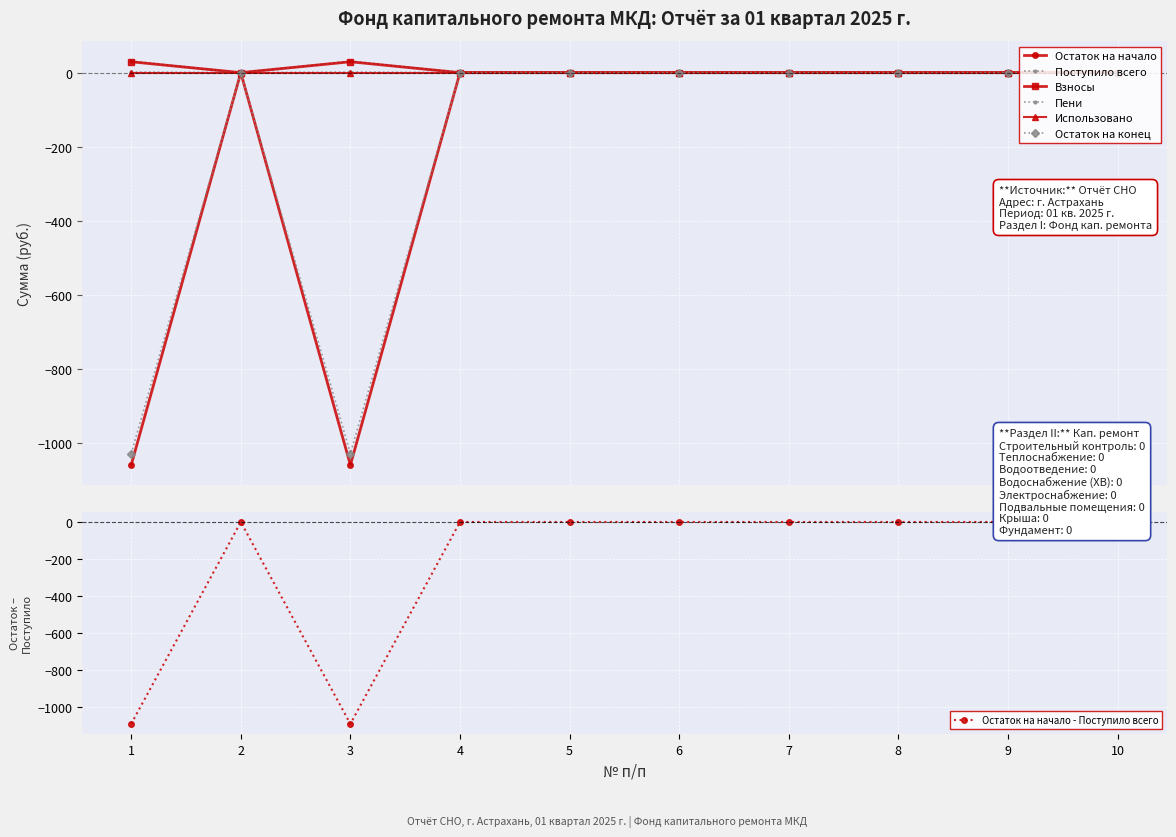

At which category does Остаток на начало - Поступило всего reach its first local peak?

2